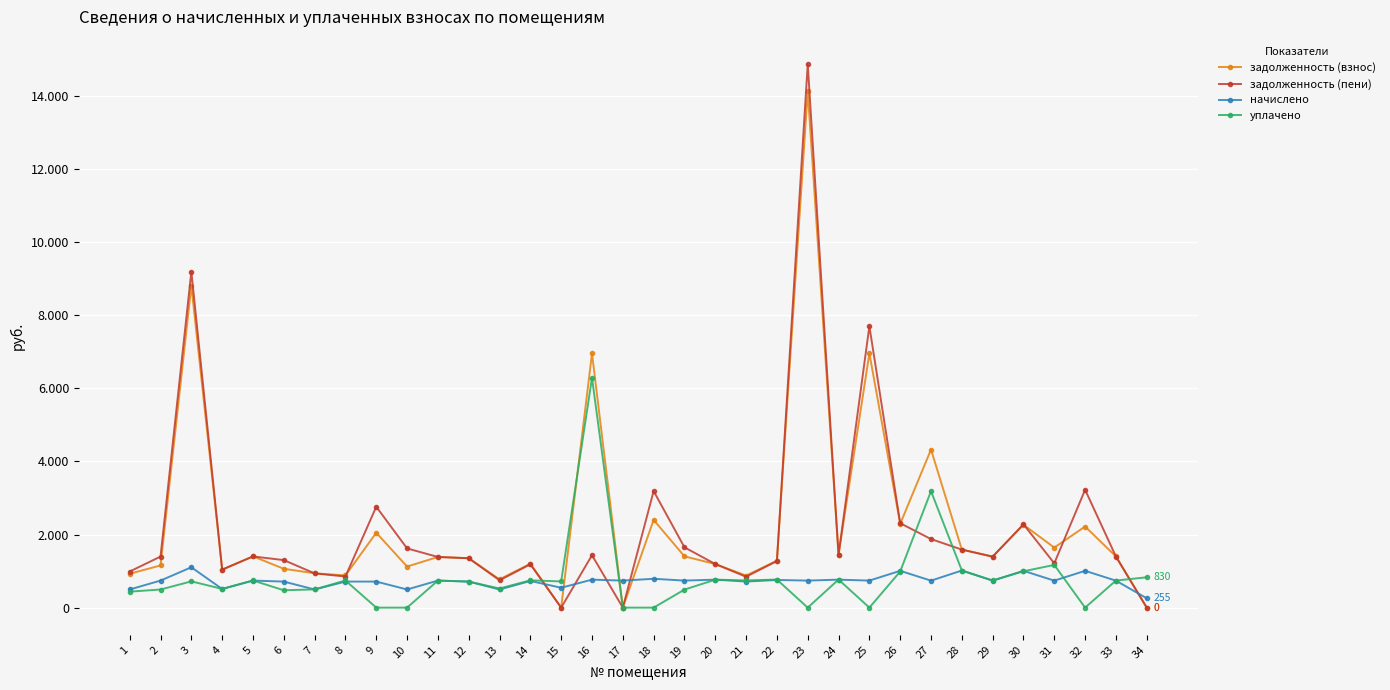

Which series changed the most between 16 and 24?

уплачено